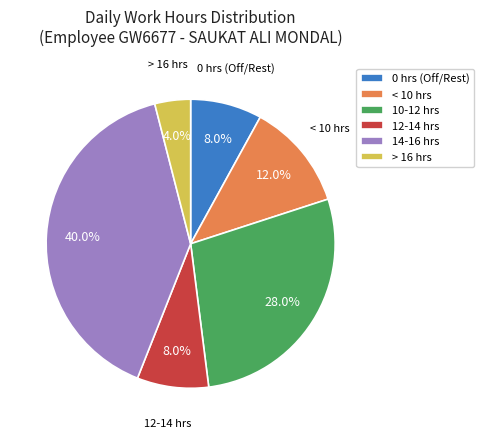

Is there any slice that represents more than half of the pie?

No